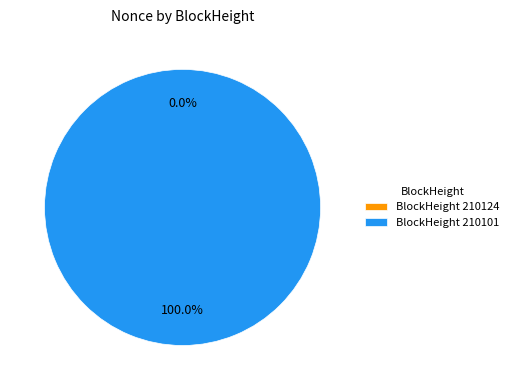

To the nearest percent, what is the combined percentage of 210124 and 210101?

100%